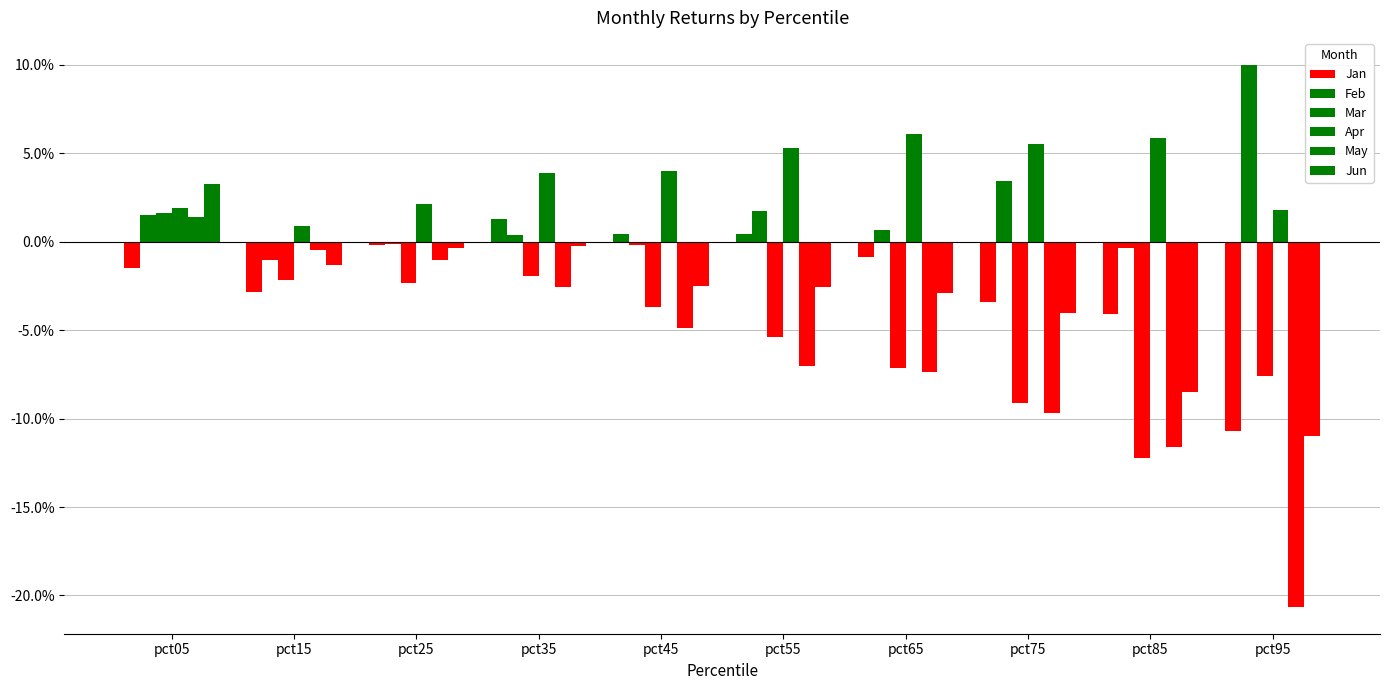

At which label does Feb first exceed 0?

pct05